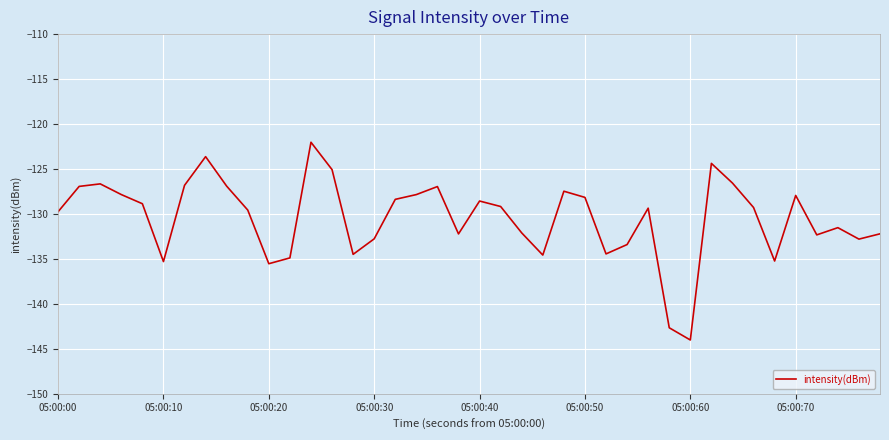

What is the maximum value shown in the chart?

-122.0